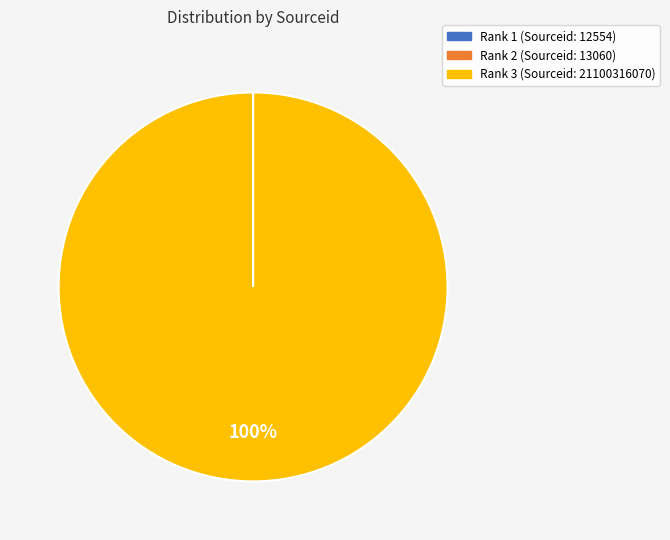

Does any single category account for the majority?

Yes